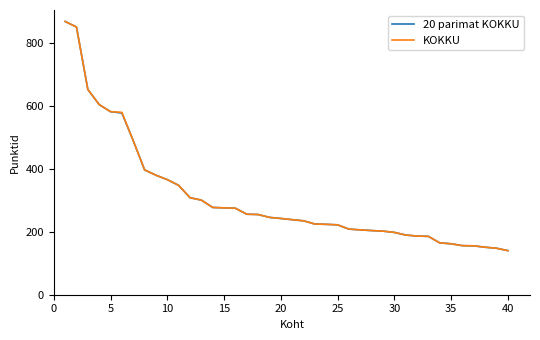

What is the lowest value of the KOKKU series?

140.2